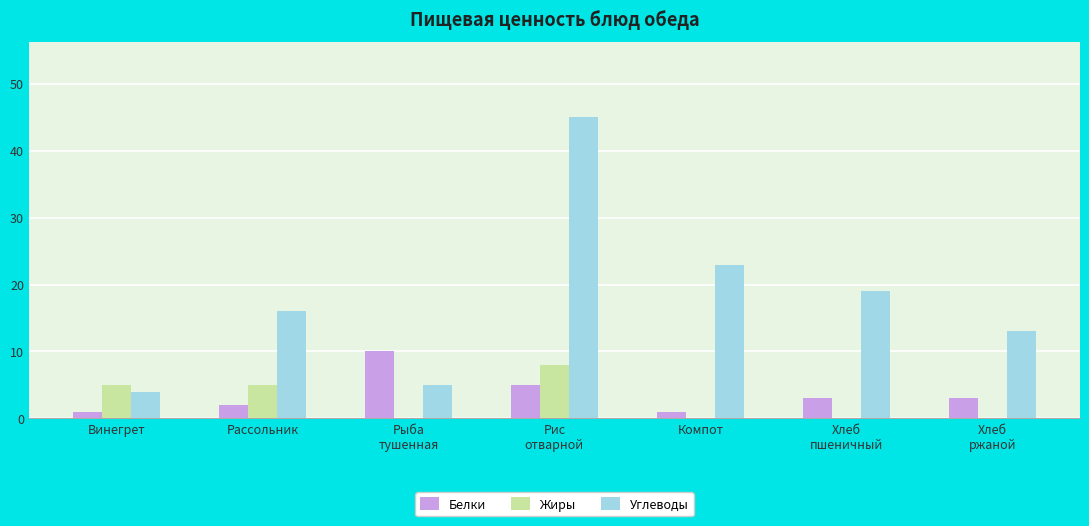

Where is Углеводы nearest to the value 24?

Компот